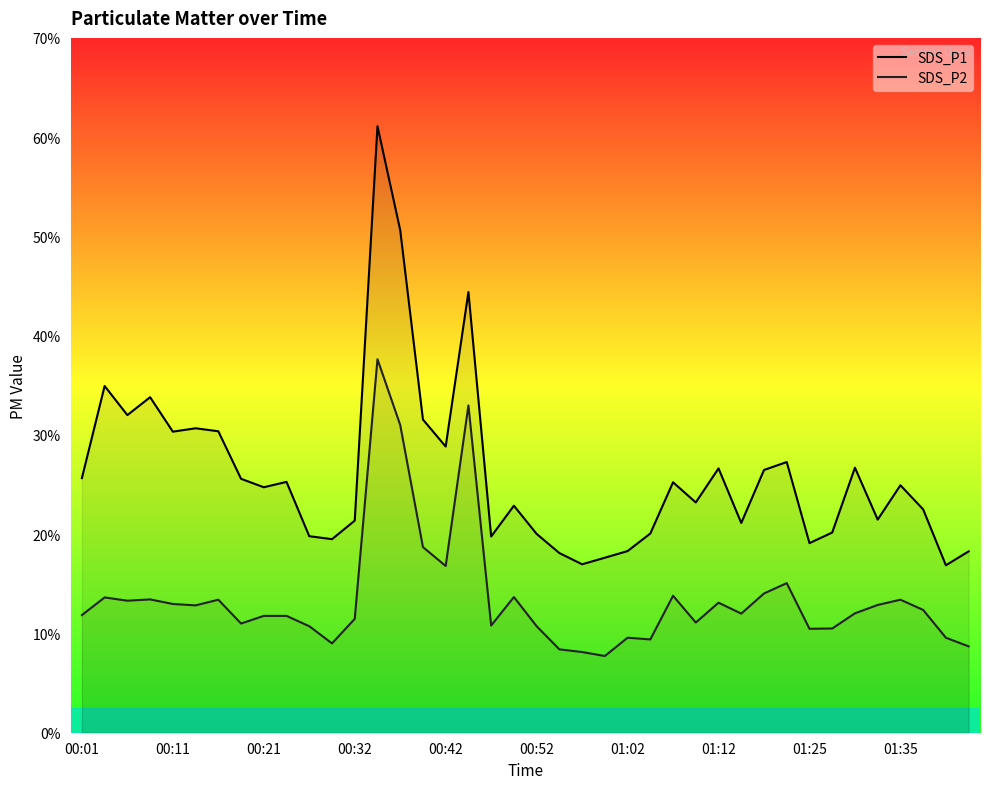

True or false: SDS_P1 and SDS_P2 cross at least once.

False